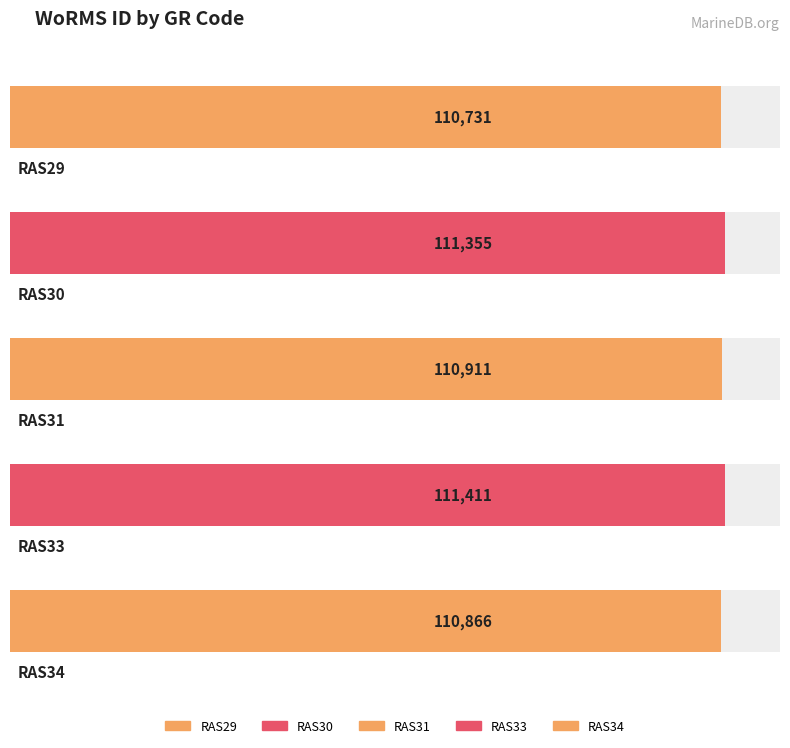

What is the minimum value shown in the chart?

110731